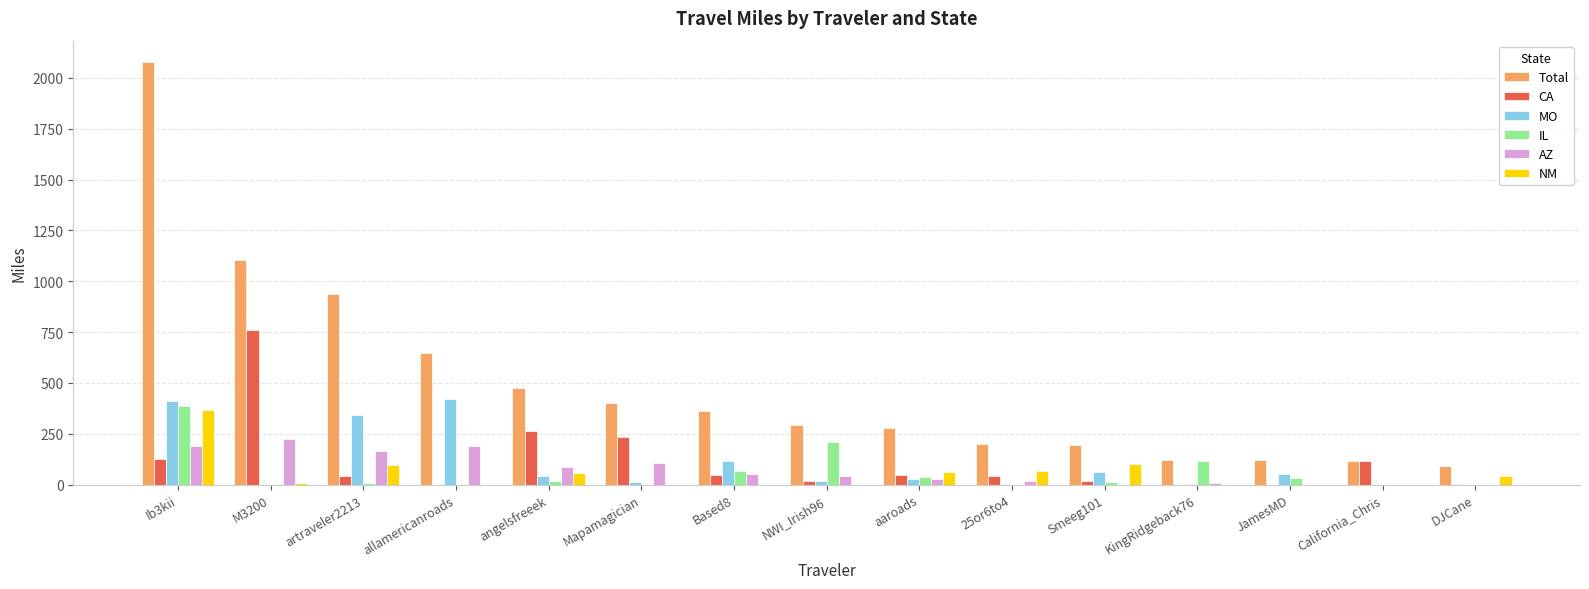

At which category is the sum across all series the highest?

Ib3kii